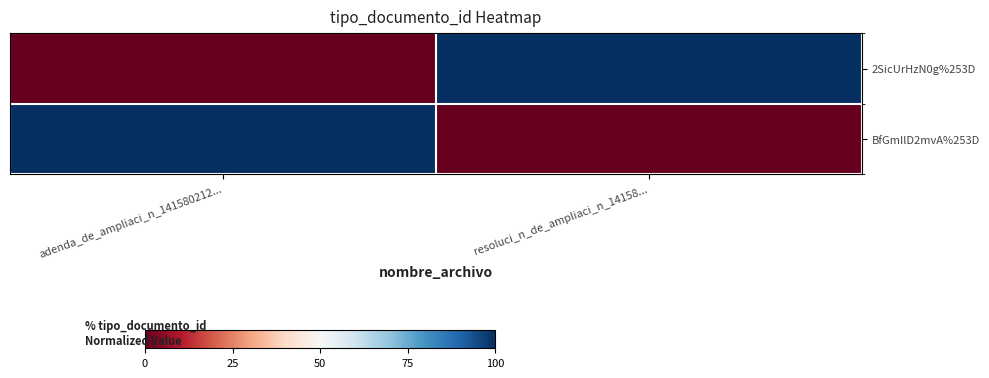

At how many categories does at least one series exceed 10?

2